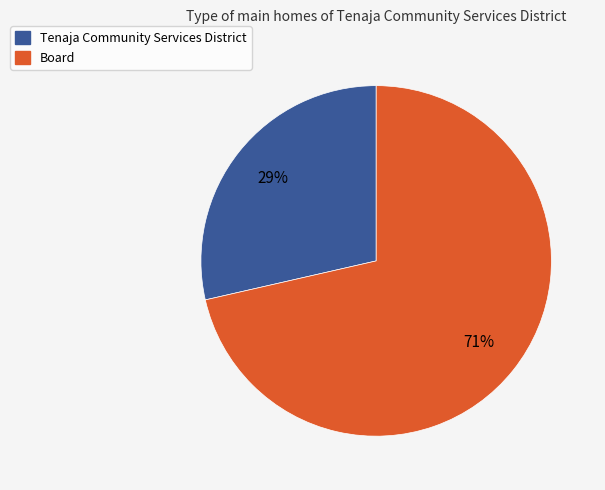

Rank the categories by value from highest to lowest.

Board, Tenaja Community Services District